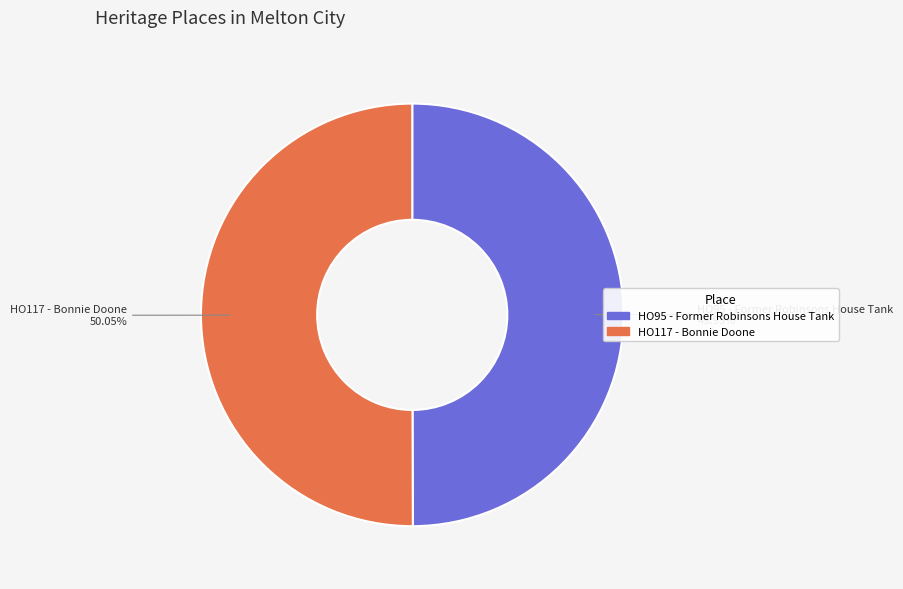

To the nearest percent, what portion does HO95 - Former Robinsons House Tank represent?

50%